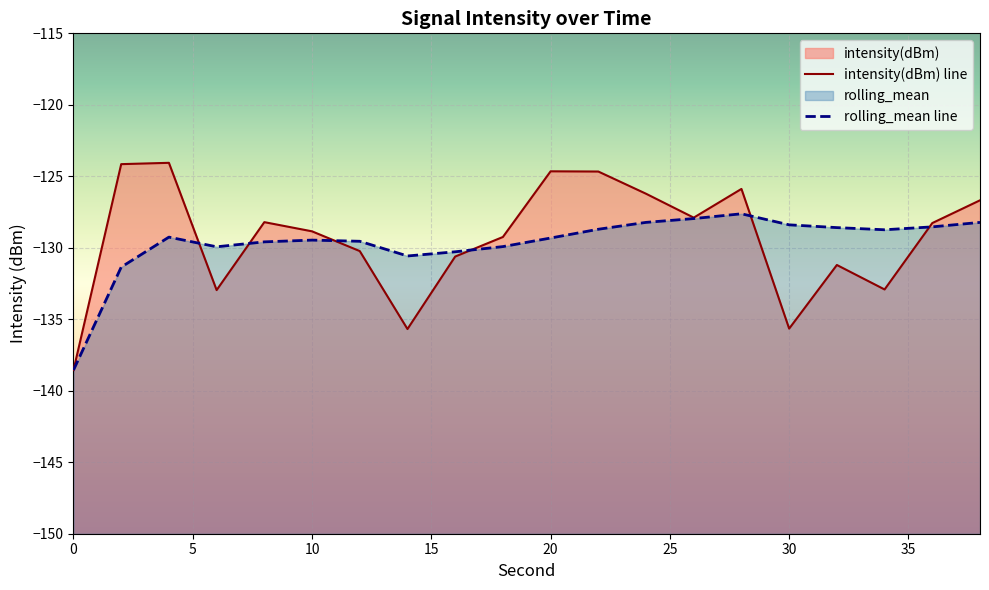

Reading left to right, what are all the values shown in this chart?

intensity(dBm): -138.6	-124.1	-124.1	-133.0	-128.2	-128.8	-130.2	-135.7	-130.6	-129.2	-124.7	-124.7	-126.2	-127.9	-125.9	-135.7	-131.2	-132.9	-128.3	-126.7
rolling_mean: -138.6	-131.4	-129.3	-129.9	-129.6	-129.5	-129.5	-130.6	-130.3	-129.9	-129.3	-128.7	-128.2	-128.0	-127.6	-128.4	-128.6	-128.7	-128.5	-128.2